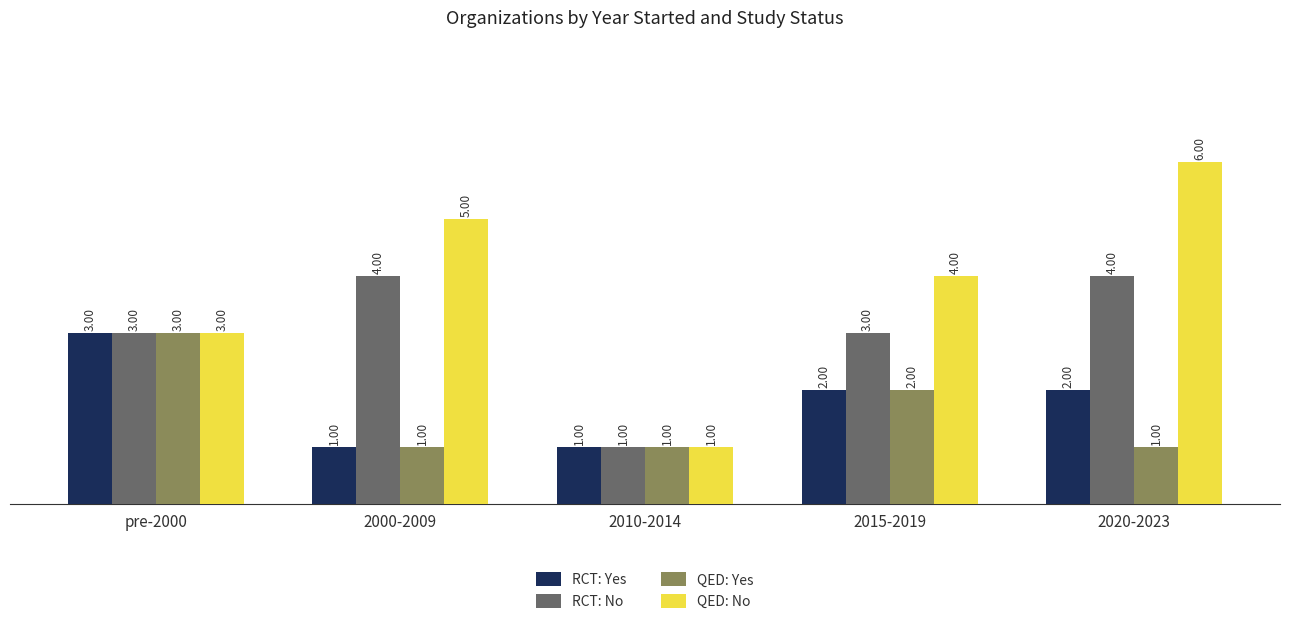

Which series has the largest range (max minus min)?

QED: No